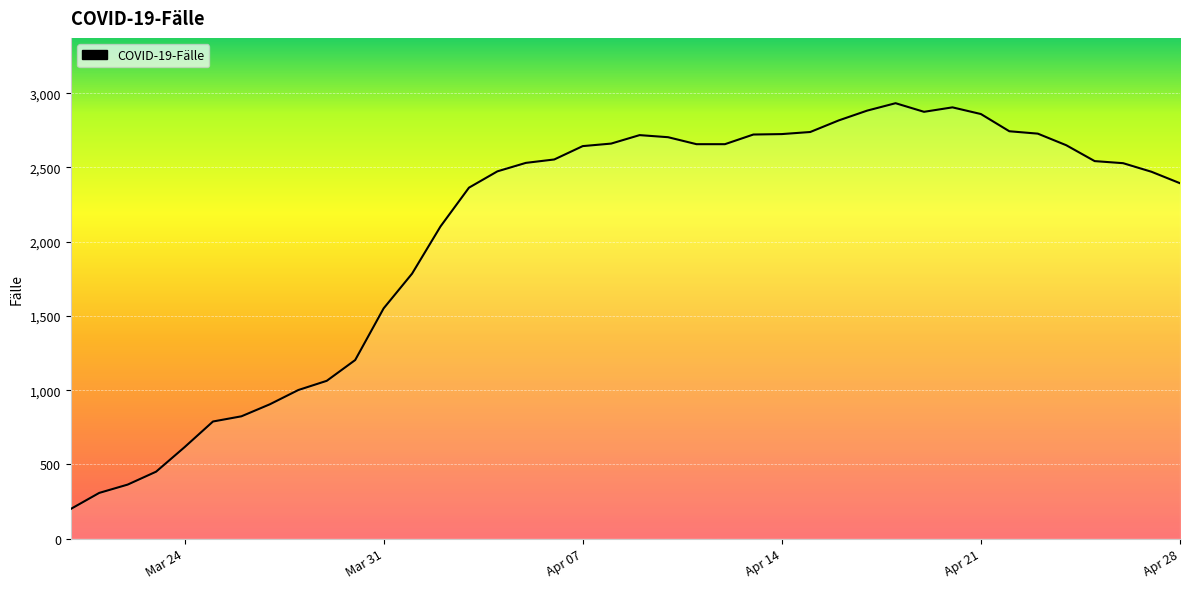

True or false: there are more than 0 points higher than both neighbors.

True